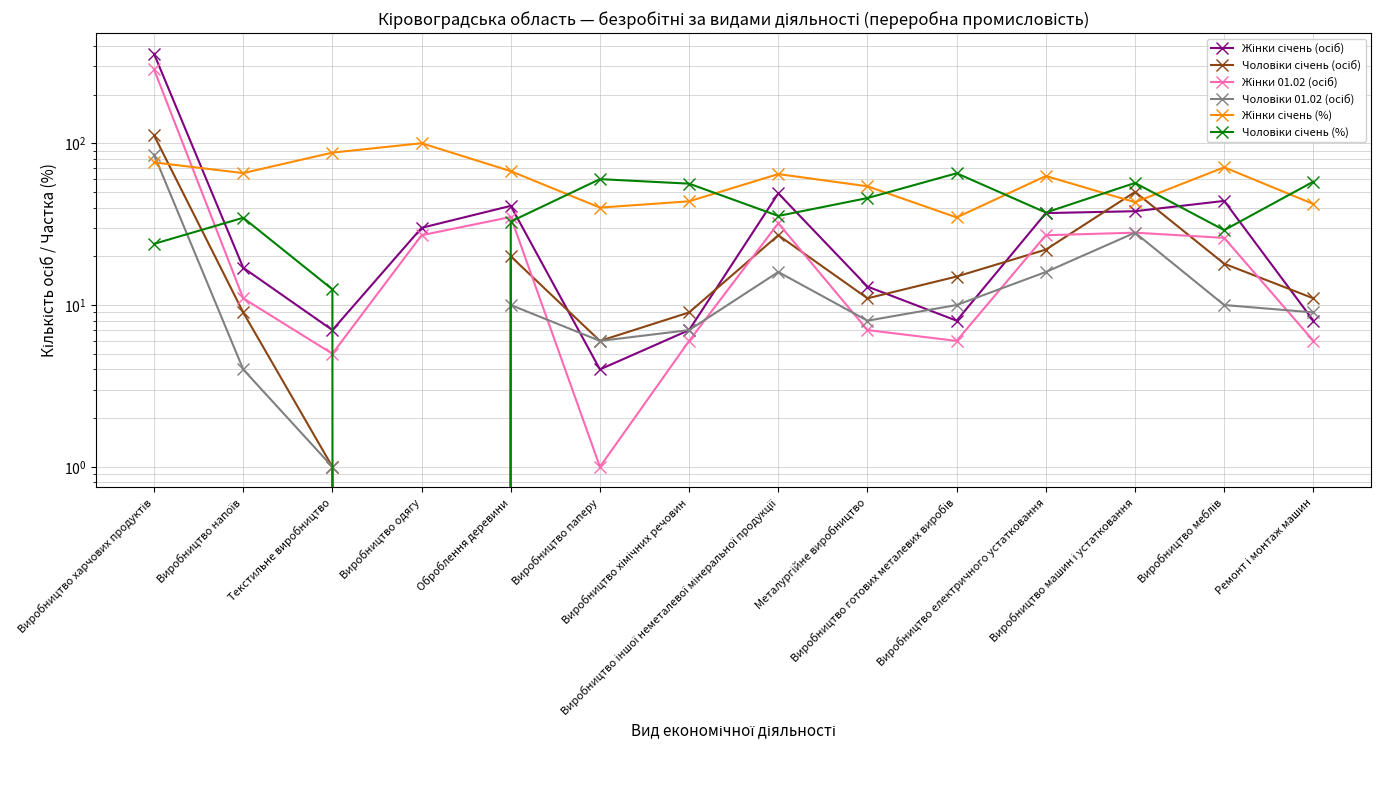

How many interior local peaks does the Жінки січень (%) series have?

4